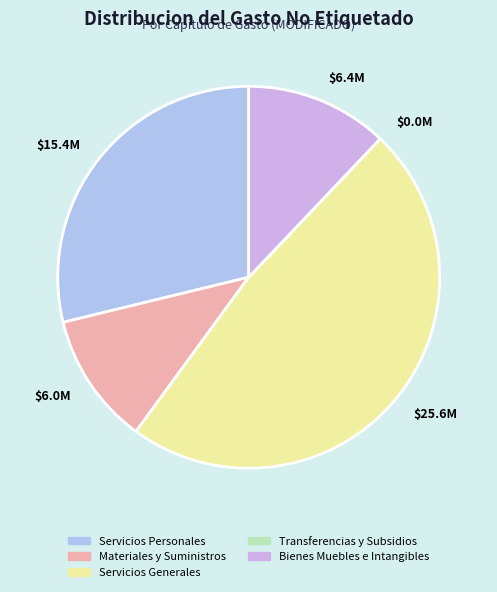

True or false: $25.6M accounts for 60% of the total.

False